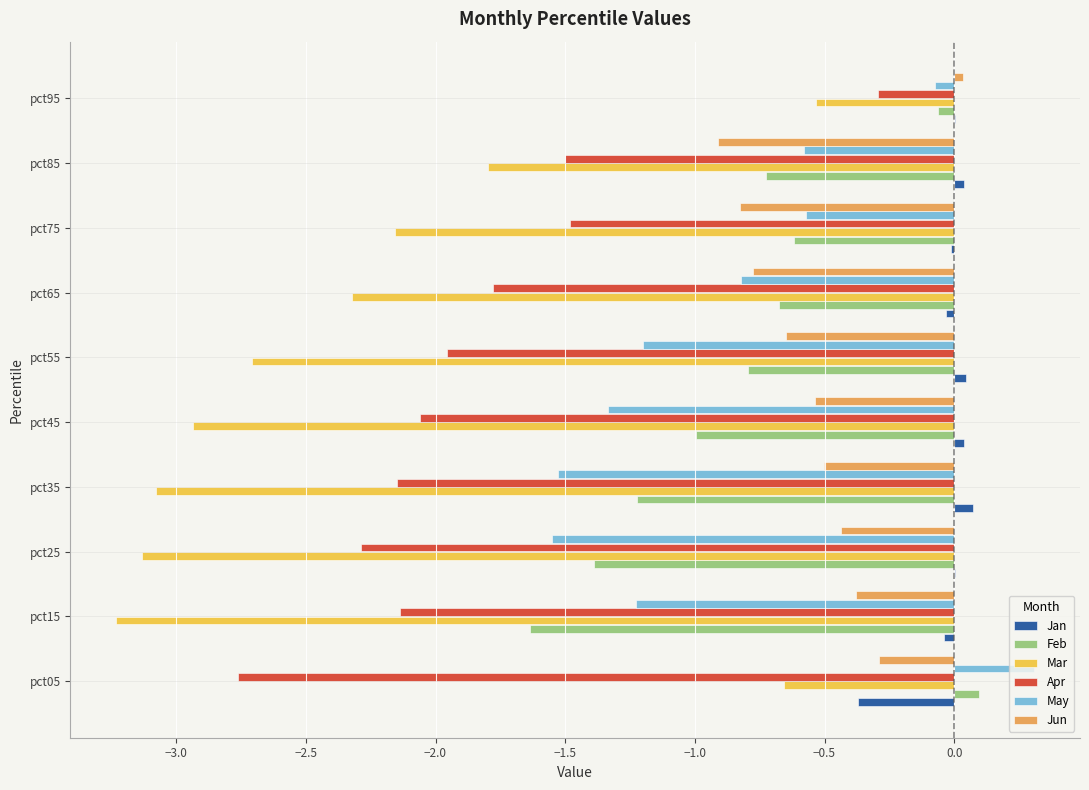

The Mar series shows -1.8 at pct85. True or false?

True